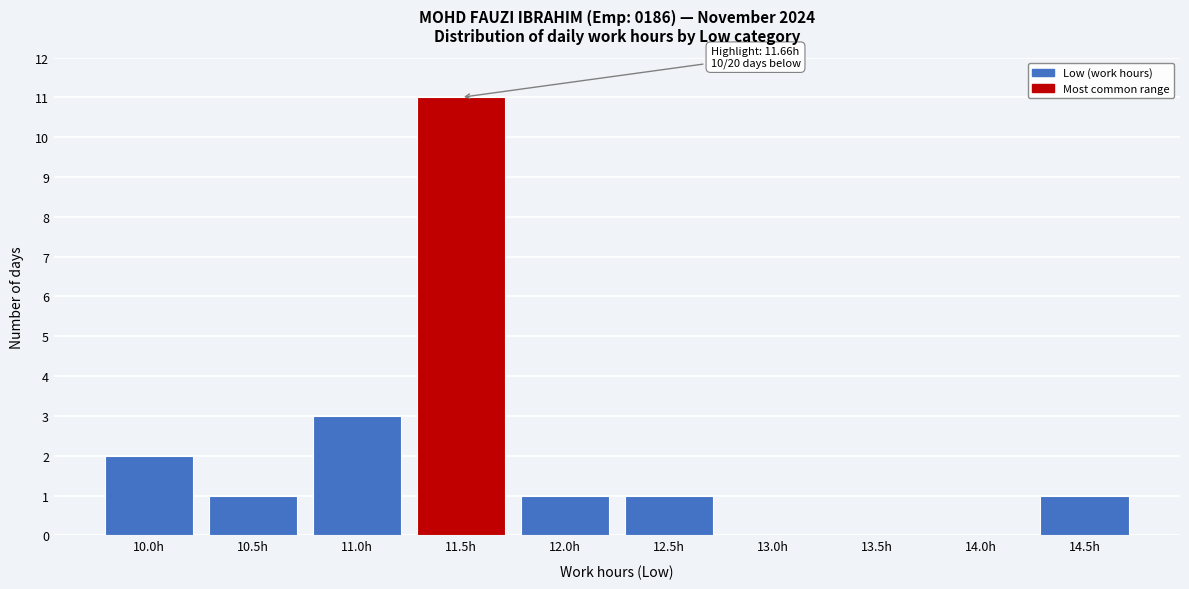

Reading left to right, list all the values displayed in this chart.

10.0h=2	10.5h=1	11.0h=3	11.5h=11	12.0h=1	12.5h=1	13.0h=0	13.5h=0	14.0h=0	14.5h=1